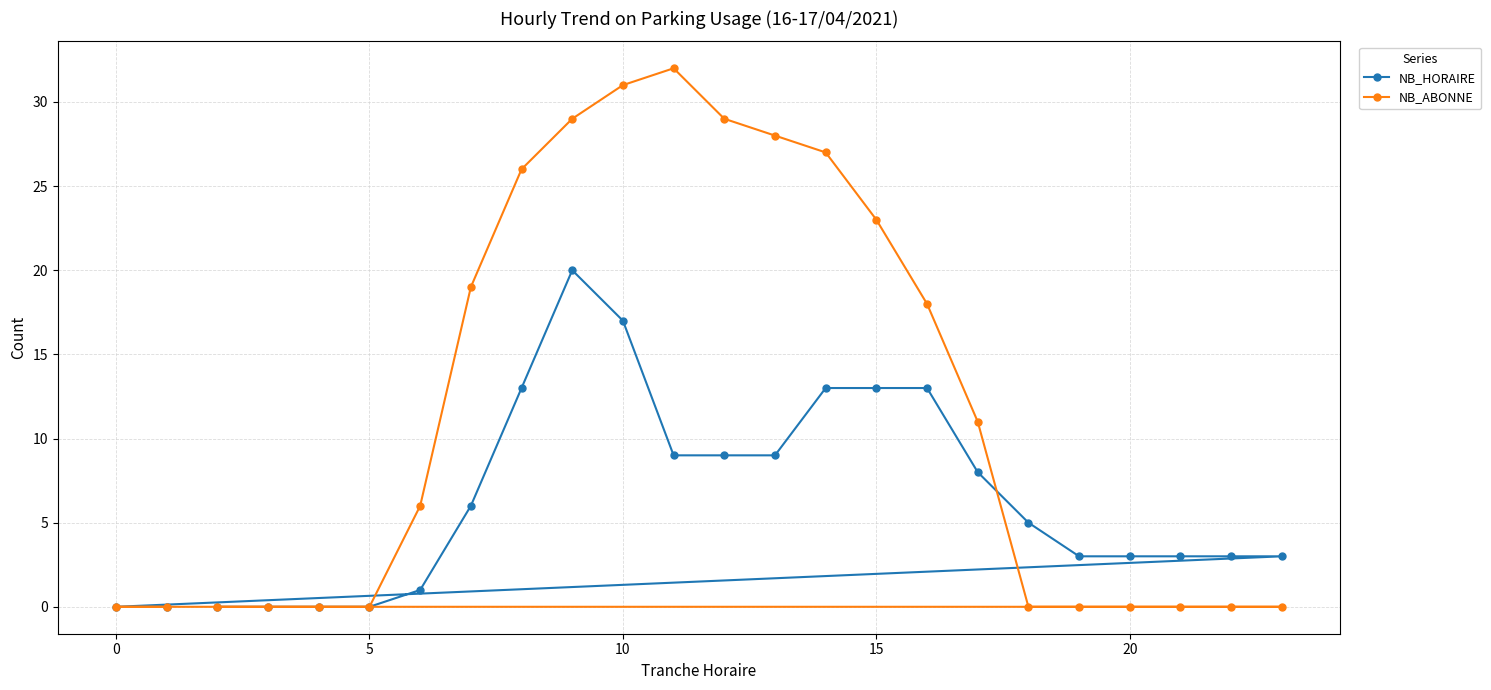

Which series has the largest total across all categories?

NB_ABONNE